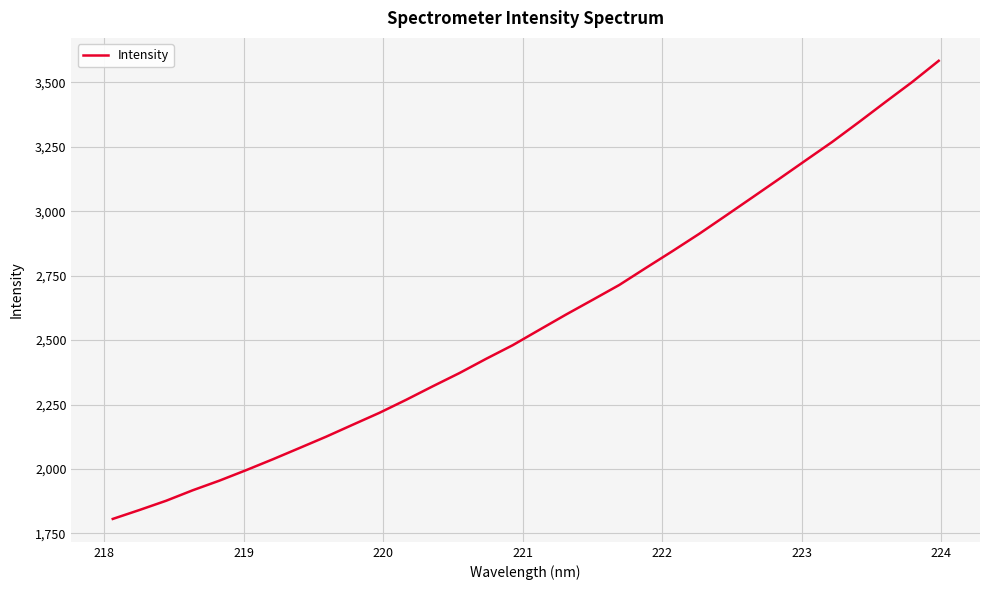

What is the minimum value shown in the chart?

1806.5